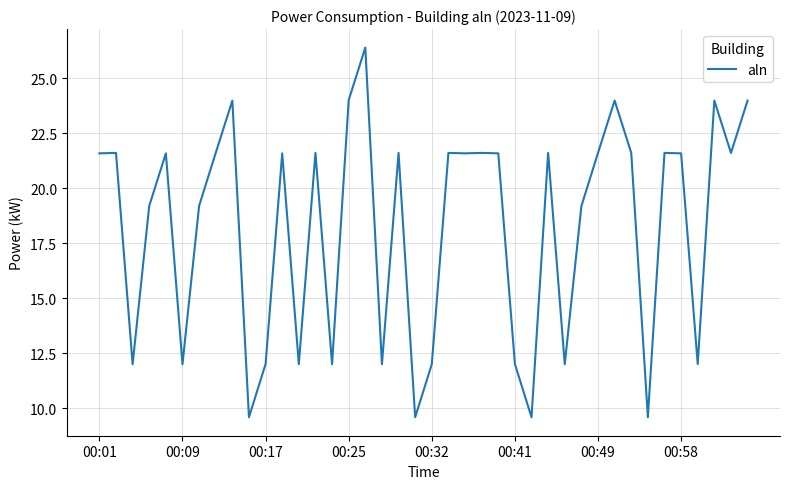

What is the greatest value displayed?

26.4